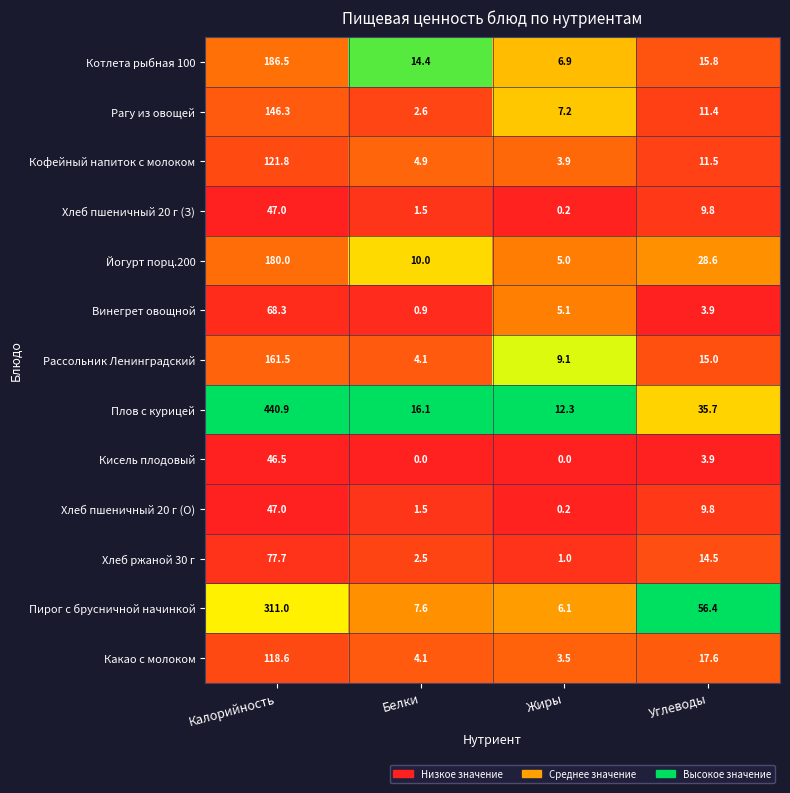

At which label is Кисель плодовый closest to 23?

Углеводы